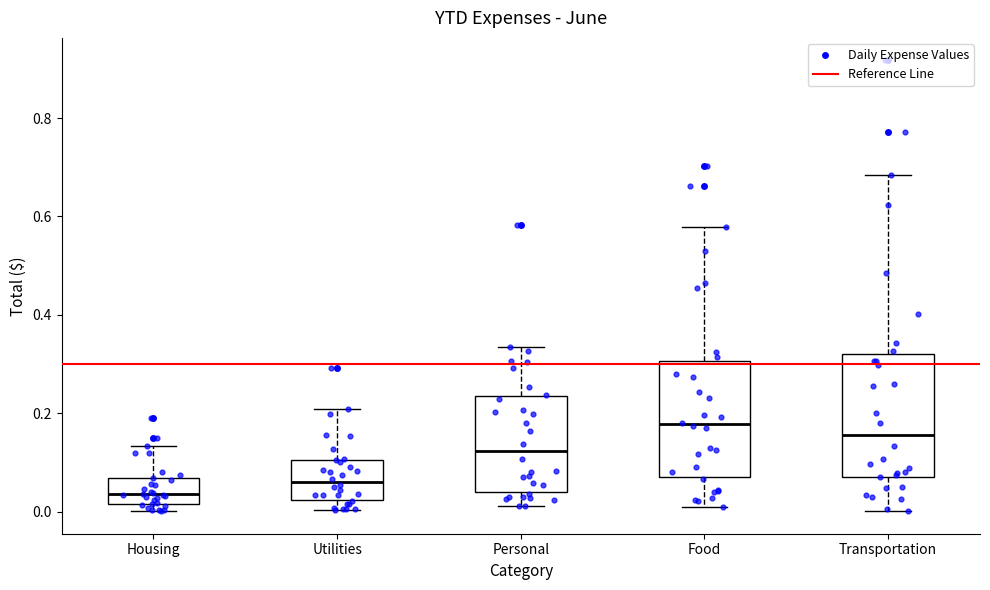

Reading left to right, read every box against the y-axis: the position of its median line, the range the box covers, and the ends of its whiskers. The values are not printed on the chart, so give them approximately, as read against the axis.

Housing: median 0.04, box 0.02 to 0.06, whiskers 0.00 to 0.14
Utilities: median 0.06, box 0.02 to 0.10, whiskers 0.00 to 0.20
Personal: median 0.12, box 0.04 to 0.24, whiskers 0.02 to 0.34
Food: median 0.18, box 0.06 to 0.30, whiskers 0.02 to 0.58
Transportation: median 0.16, box 0.08 to 0.32, whiskers 0.00 to 0.68